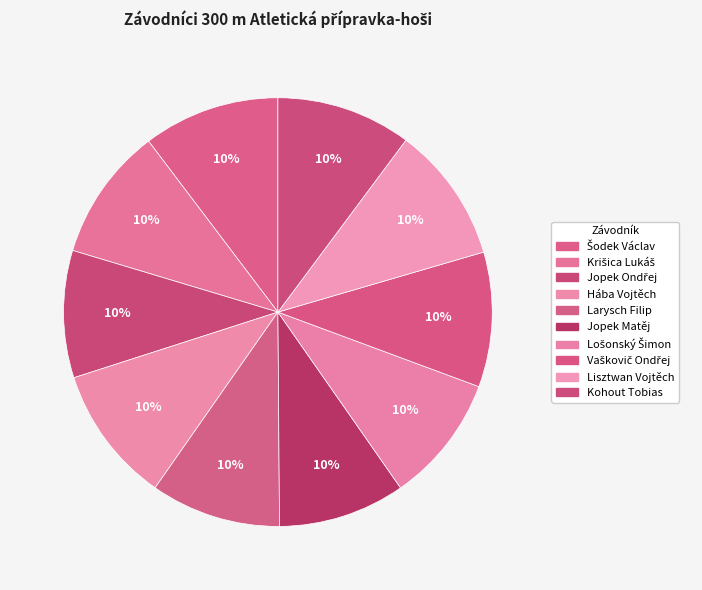

To the nearest percent, what portion does Lisztwan Vojtěch represent?

10%